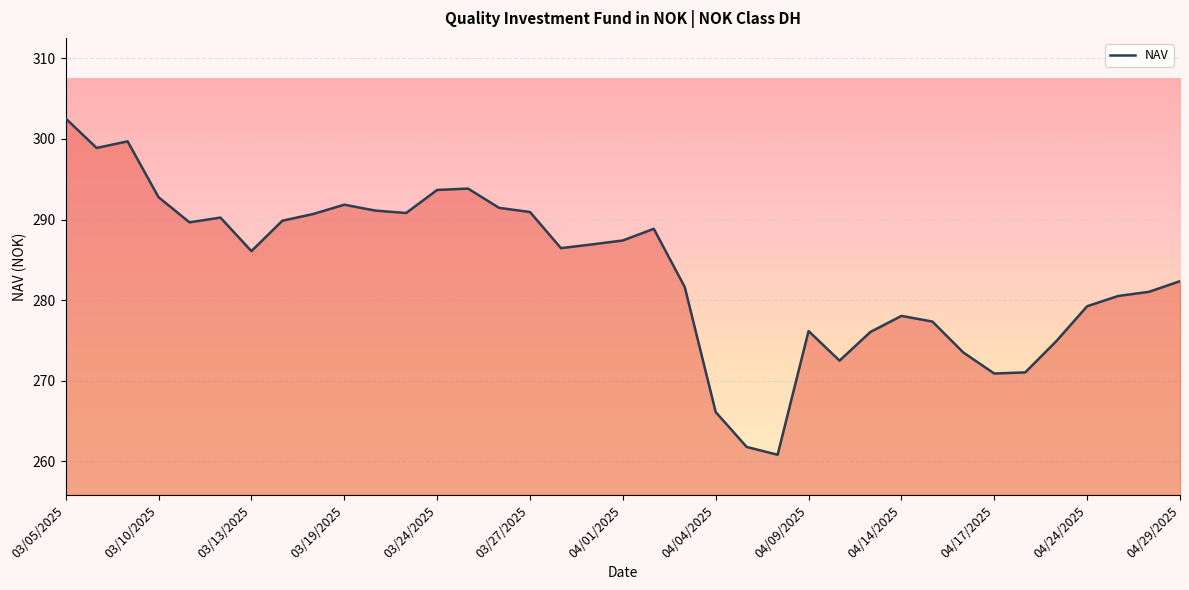

What is the maximum value shown in the chart?

302.5